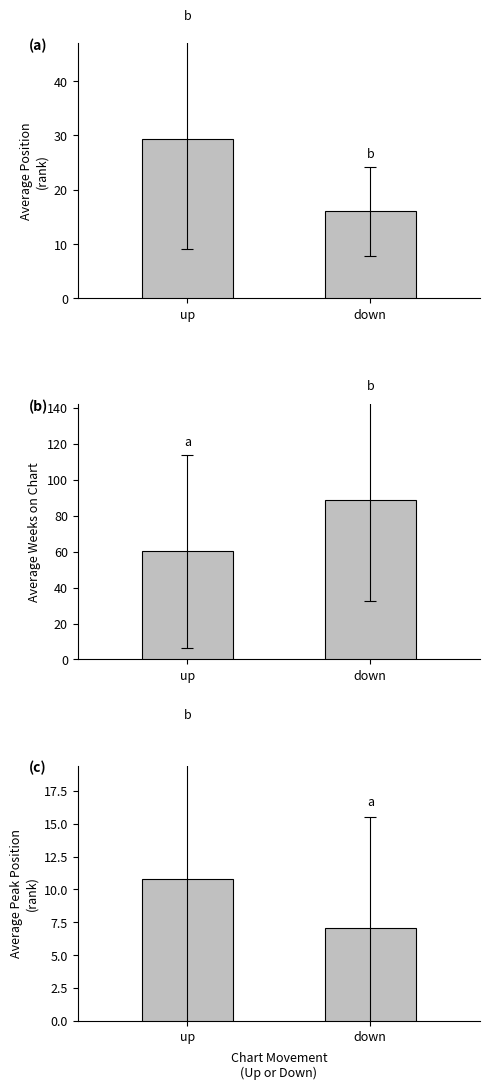

Which series has the largest range (max minus min)?

Average Weeks on Chart